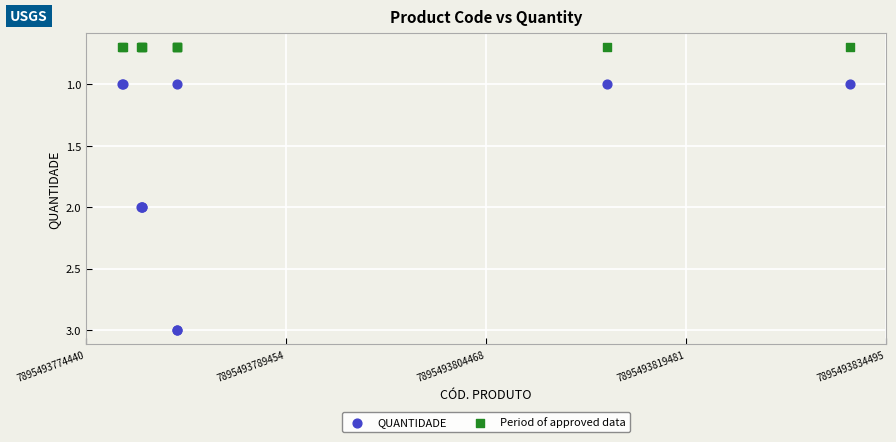

Which series reaches the minimum Y coordinate?

Period of approved data